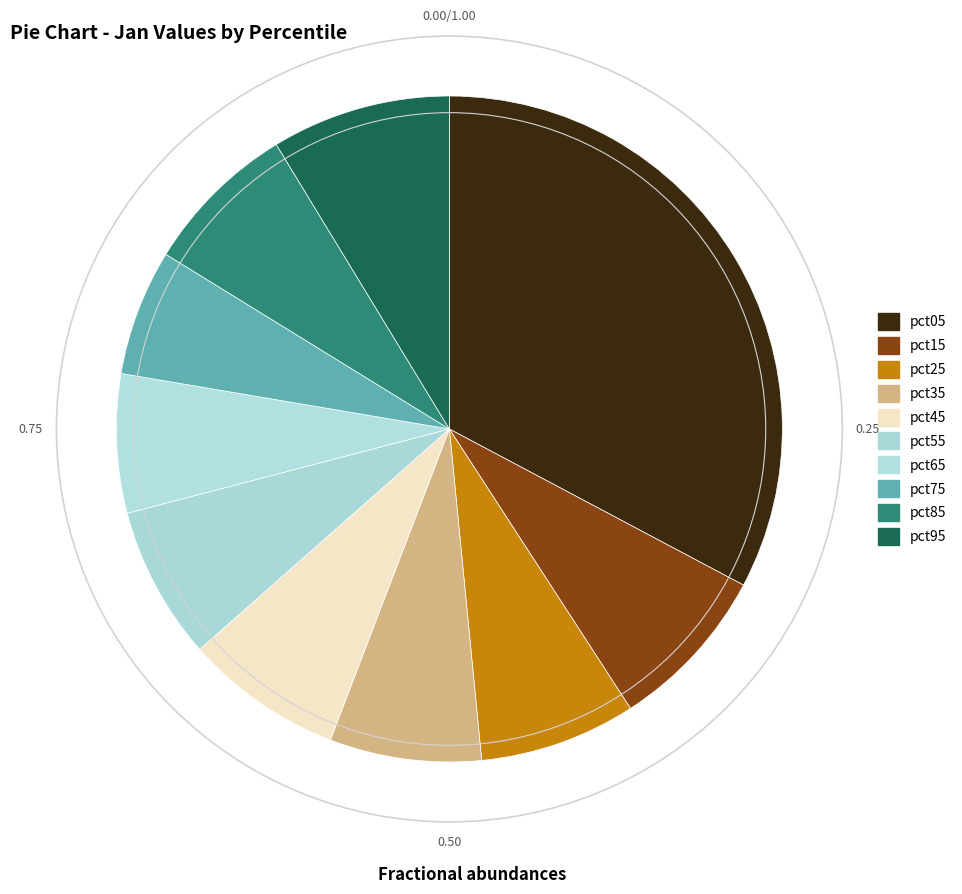

Count the number of slices in the pie.

10